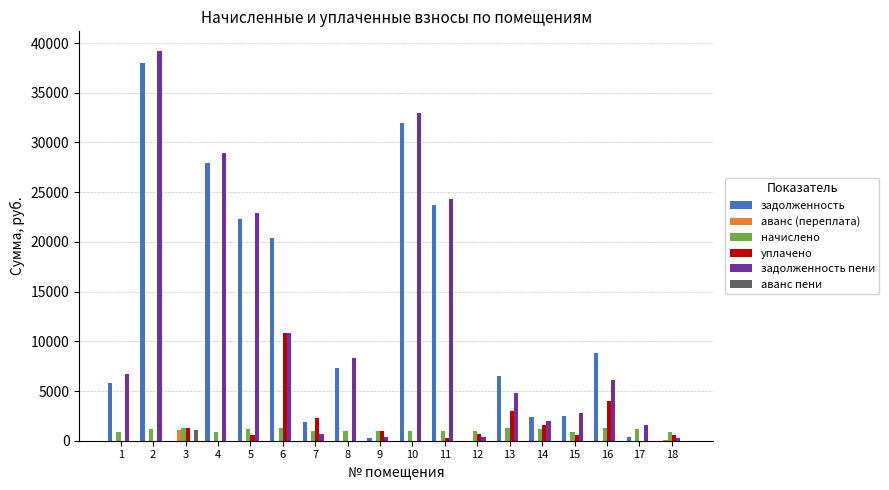

Does the chart contain stacked bars?

No